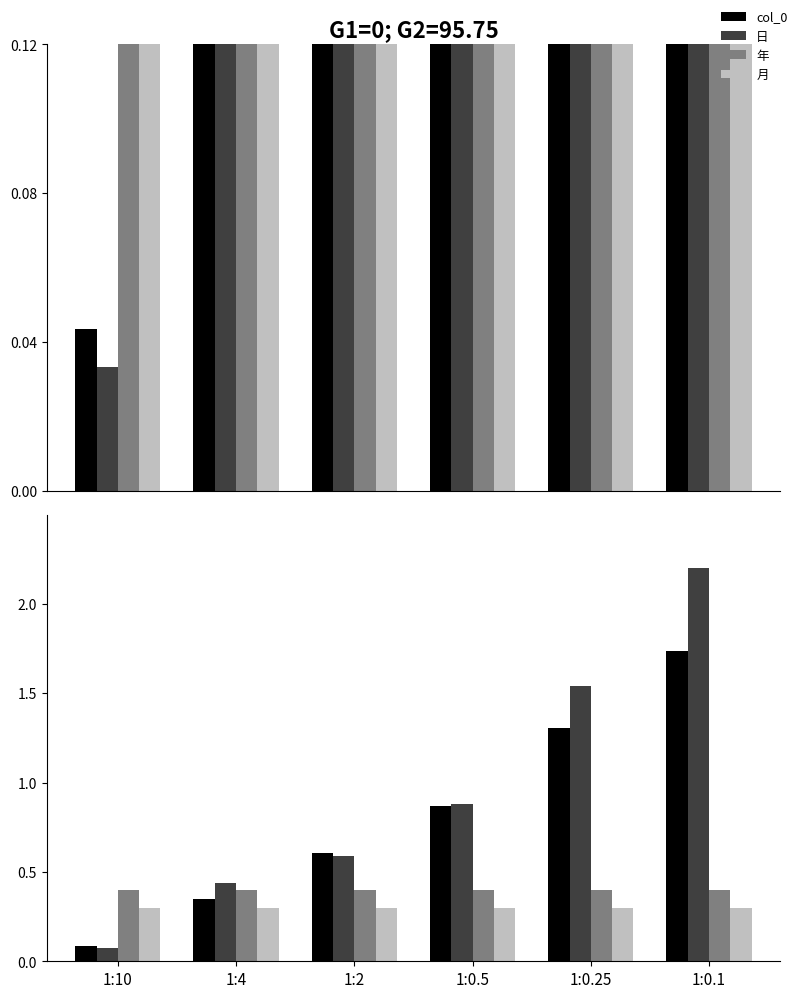

What is the average value of the 月 series?

0.3